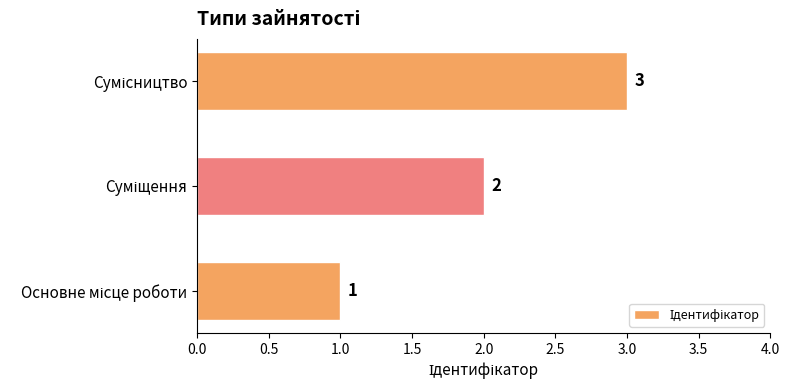

What is the sum of all values?

6